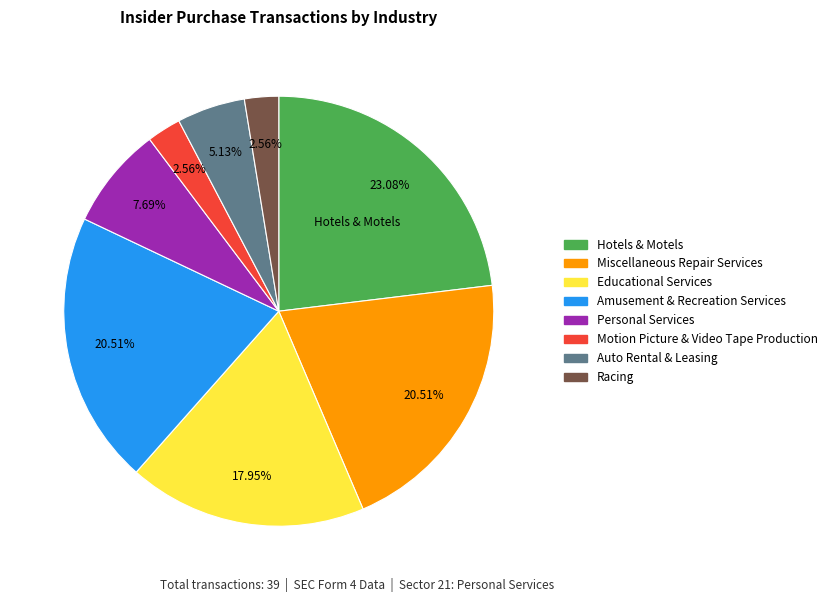

True or false: Amusement & Recreation Services accounts for 32% of the total.

False